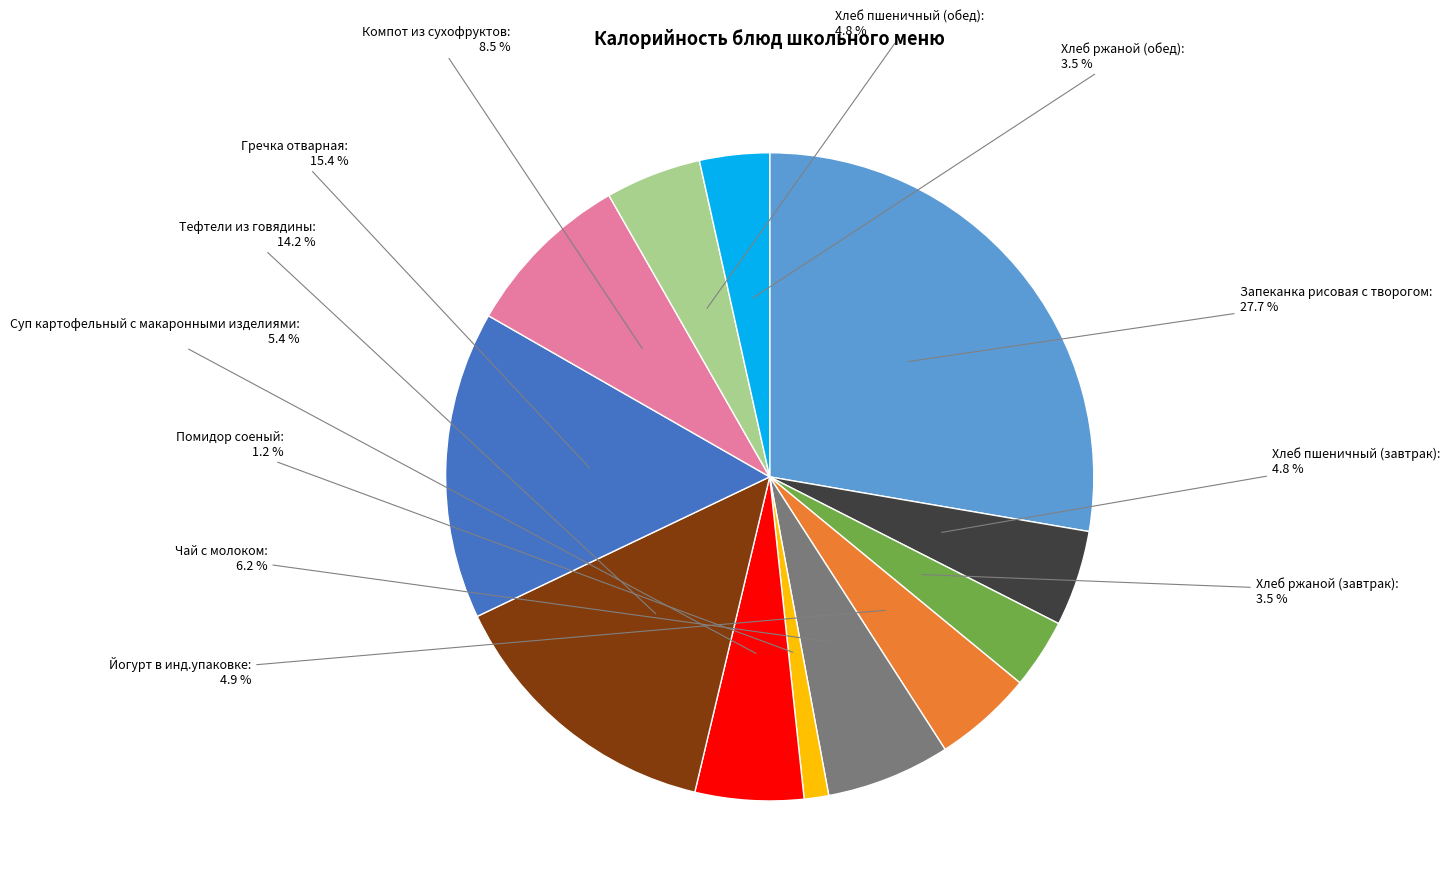

Does any single category account for the majority?

No